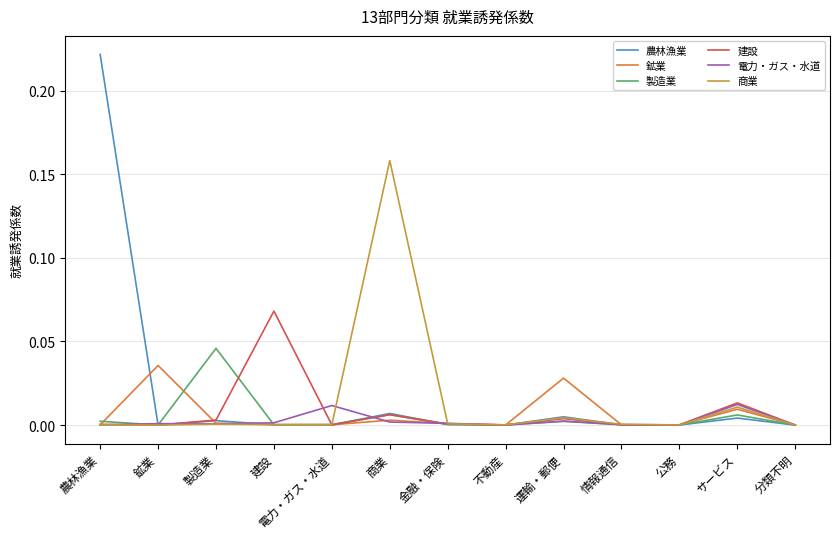

True or false: 農林漁業 has more than 0 interior local peaks.

True